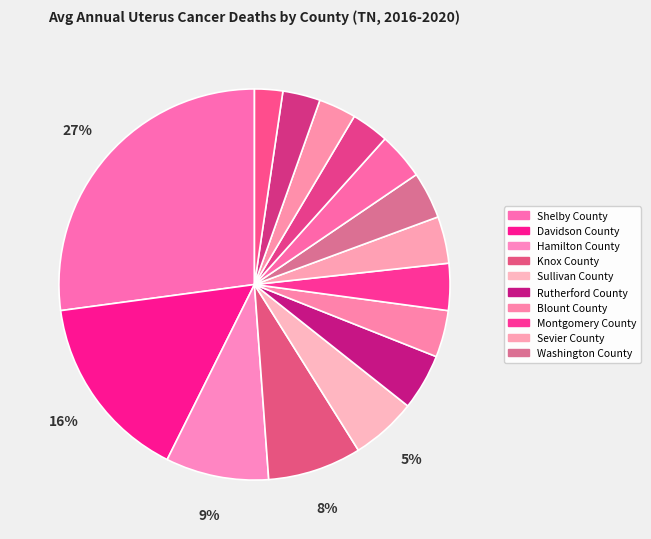

How many slices are in this pie chart?

15